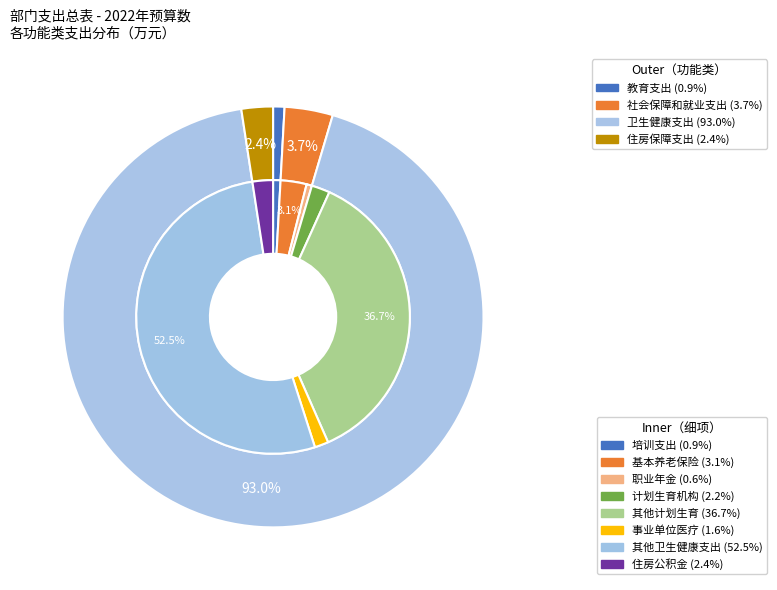

Is the sum of 教育支出 and 住房保障支出 greater than half?

No